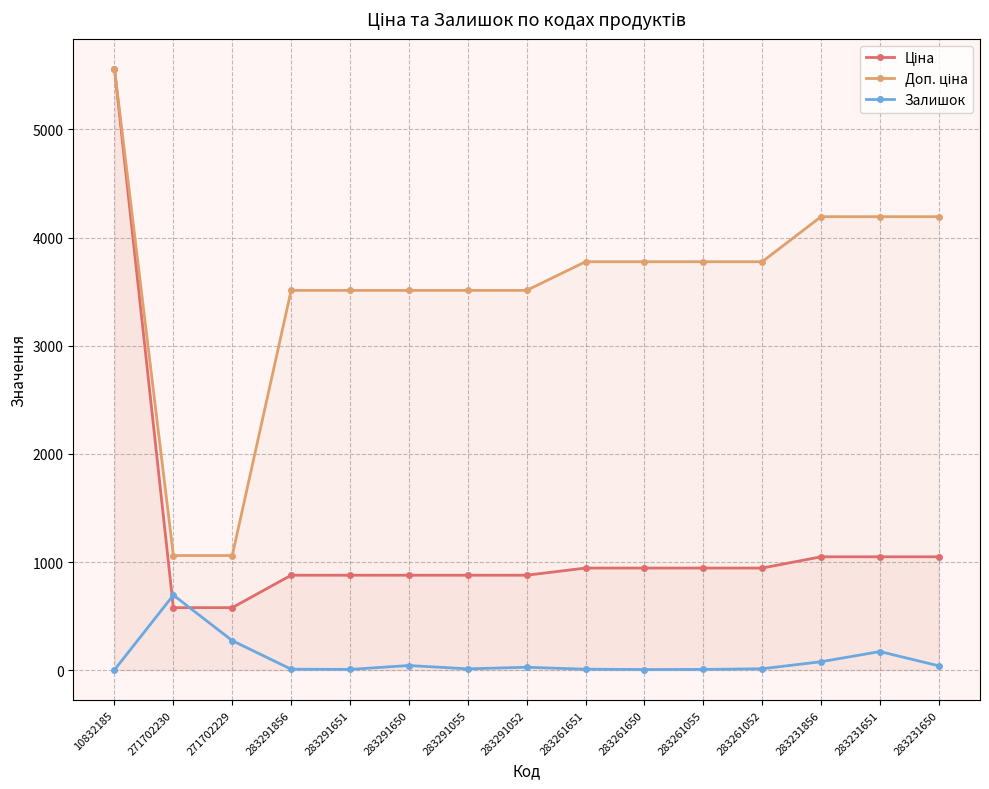

What value does the Доп. ціна series have at 283261052?

3777.0